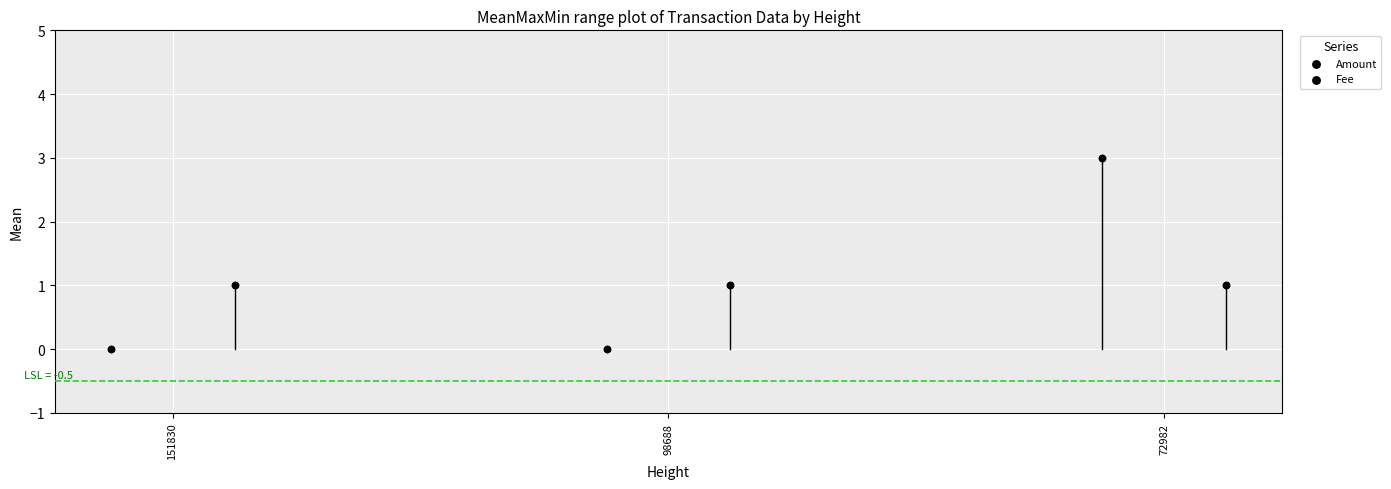

What is the total value across all series at 72982?

4